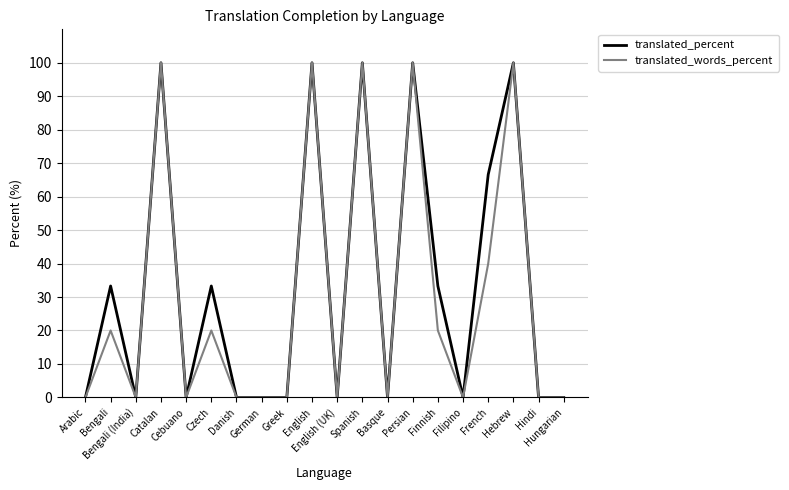

Is it true that translated_percent equals 46.8 at Persian?

False